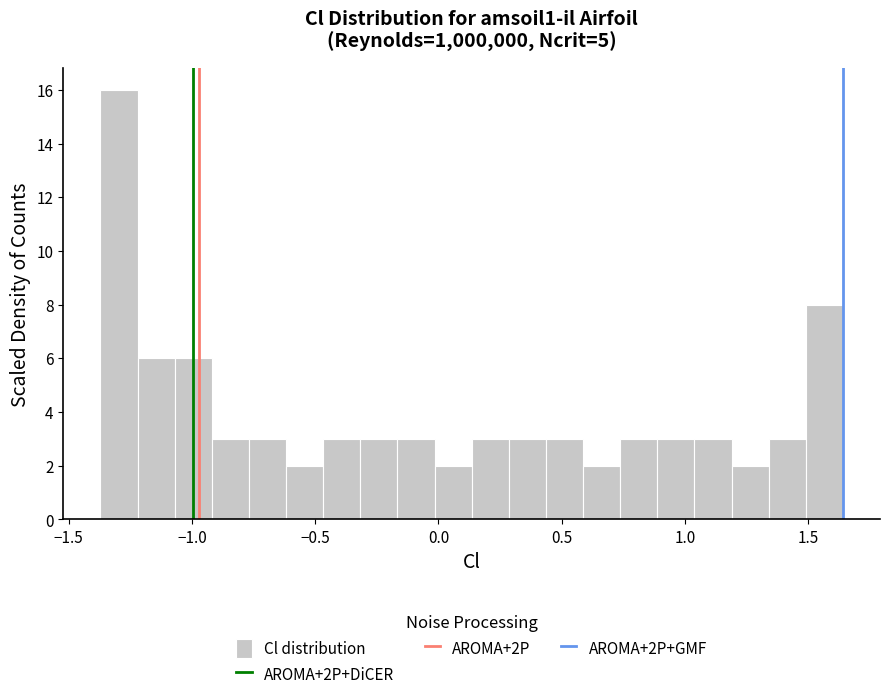

Read against the x-axis, roughly where is the centre of the tallest bar?

-1.30